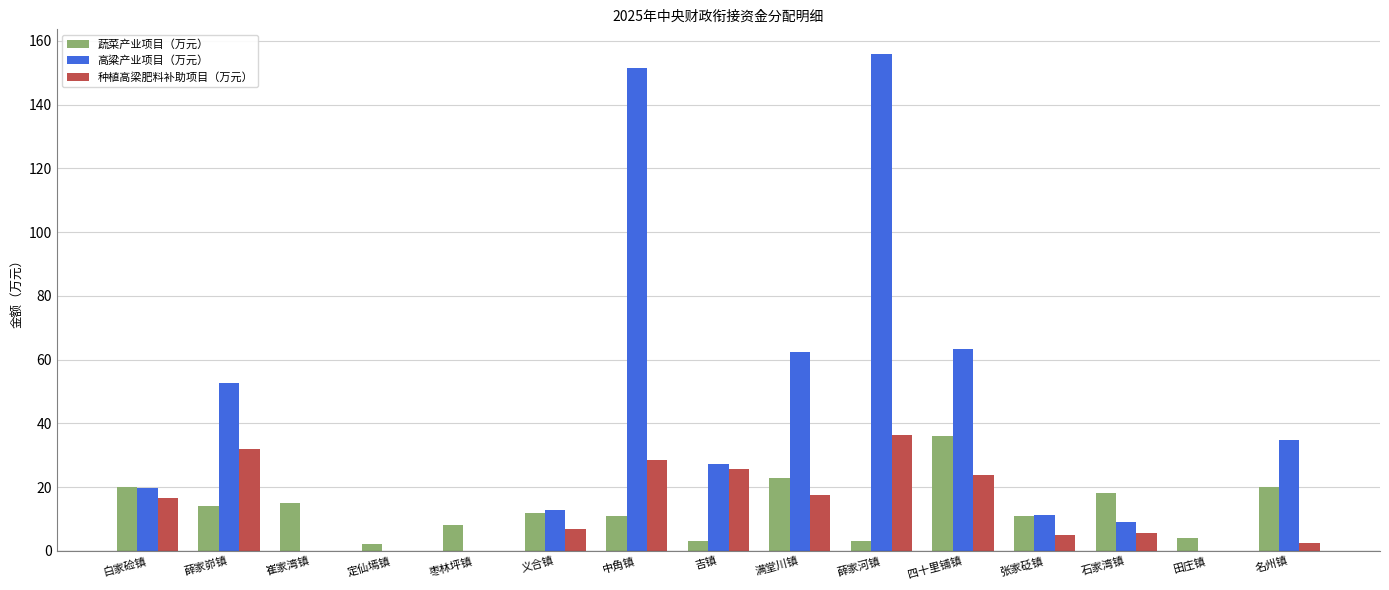

Which category has the highest value in the 蔬菜产业项目（万元） series?

四十里铺镇